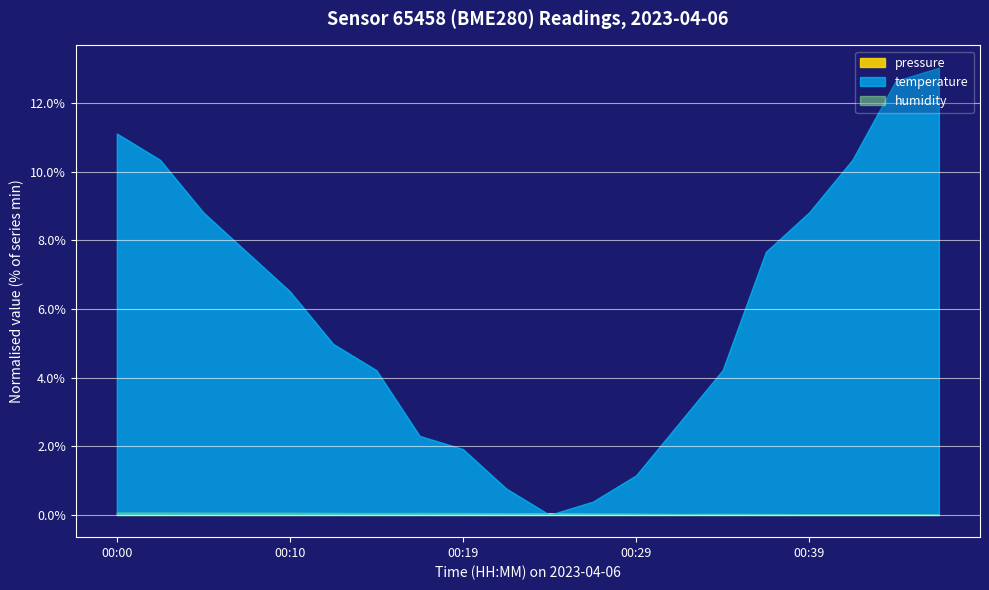

Which series has the largest total across all categories?

pressure